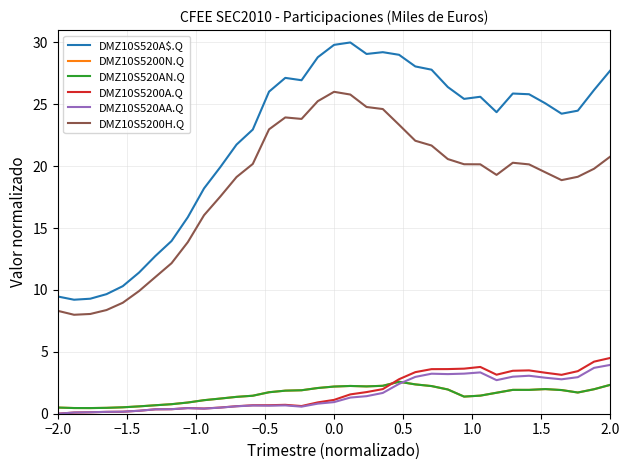

Does the chart have visible grid lines?

Yes